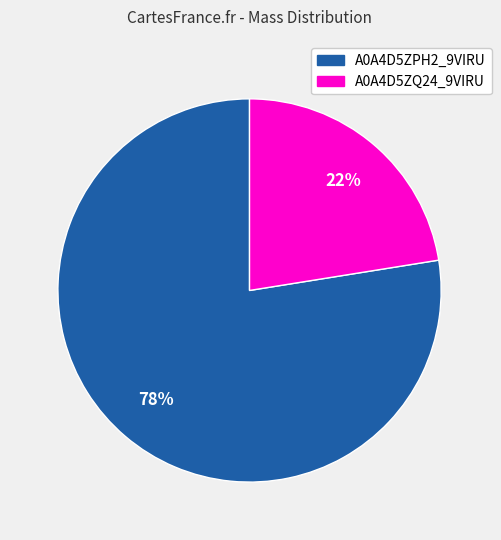

Combined, do A0A4D5ZPH2_9VIRU and A0A4D5ZQ24_9VIRU account for over 50%?

Yes